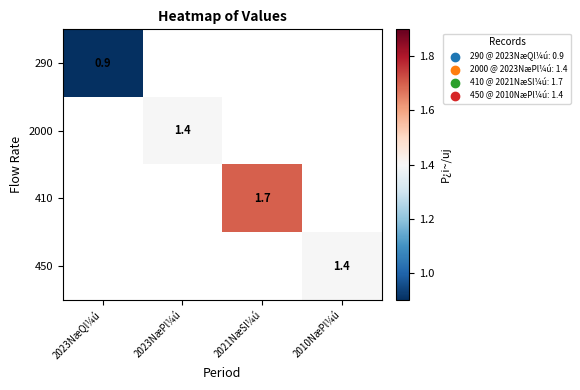

Between 2010NæPl¼ú and 2023NæPl¼ú, which is larger?

2023NæPl¼ú